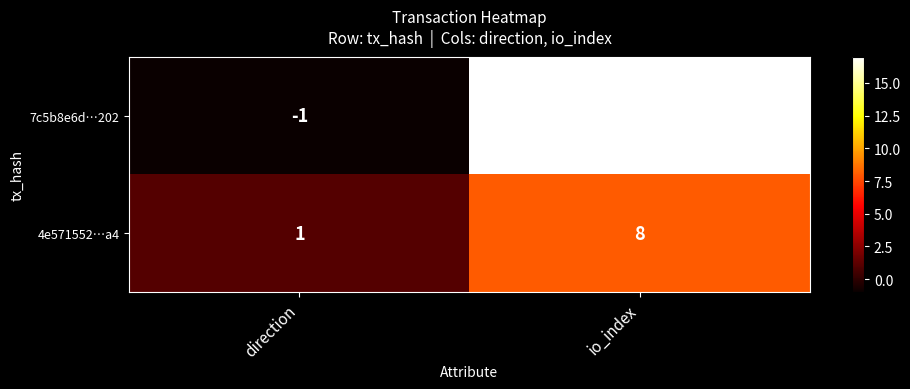

How many values in 7c5b8e6d…202 are below zero?

1